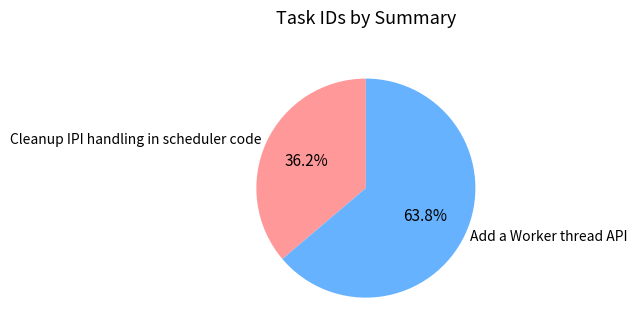

Do Add a Worker thread API and Cleanup IPI handling in scheduler code together represent more than half of the pie?

Yes